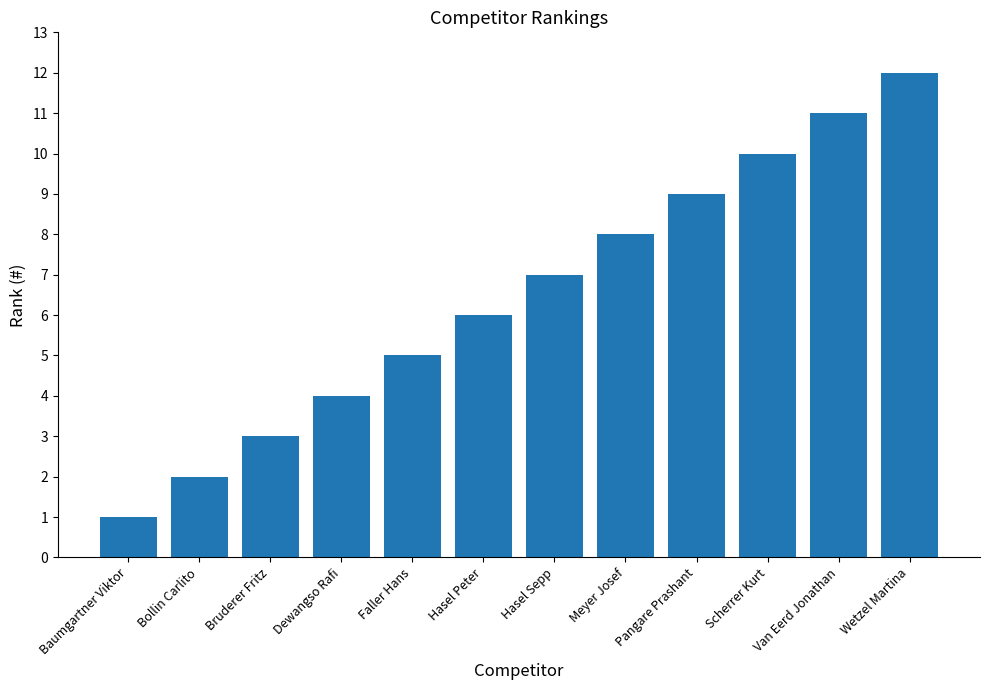

Reading right to left, transcribe all the data shown in this chart.

Wetzel Martina=12	Van Eerd Jonathan=11	Scherrer Kurt=10	Pangare Prashant=9	Meyer Josef=8	Hasel Sepp=7	Hasel Peter=6	Faller Hans=5	Dewangso Rafi=4	Bruderer Fritz=3	Bollin Carlito=2	Baumgartner Viktor=1